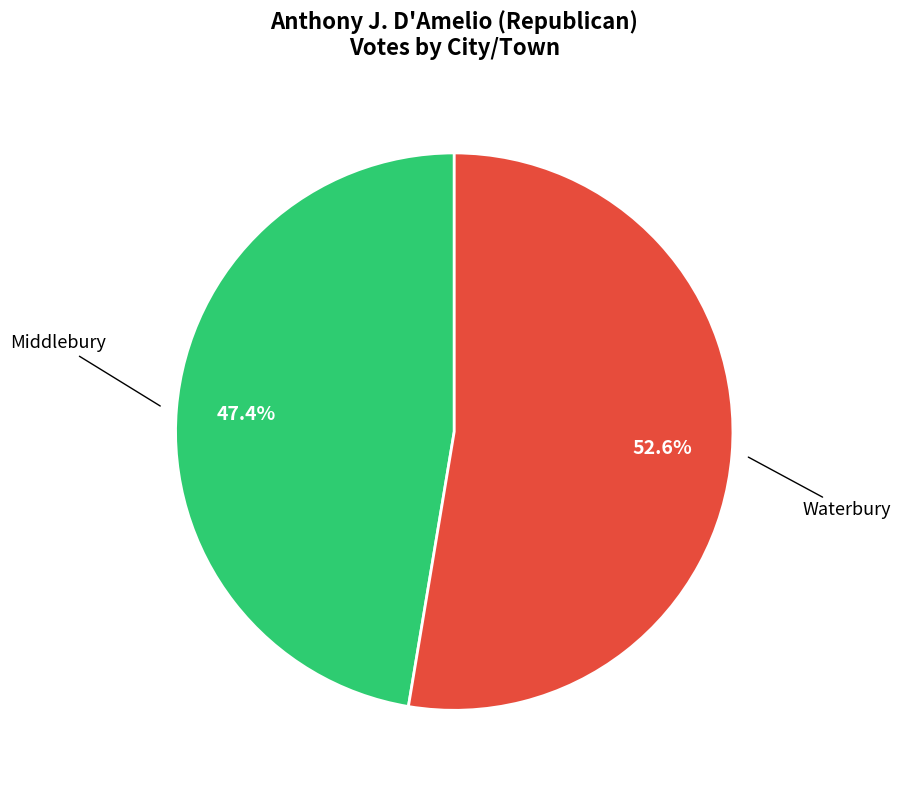

Is there any slice that represents more than half of the pie?

Yes